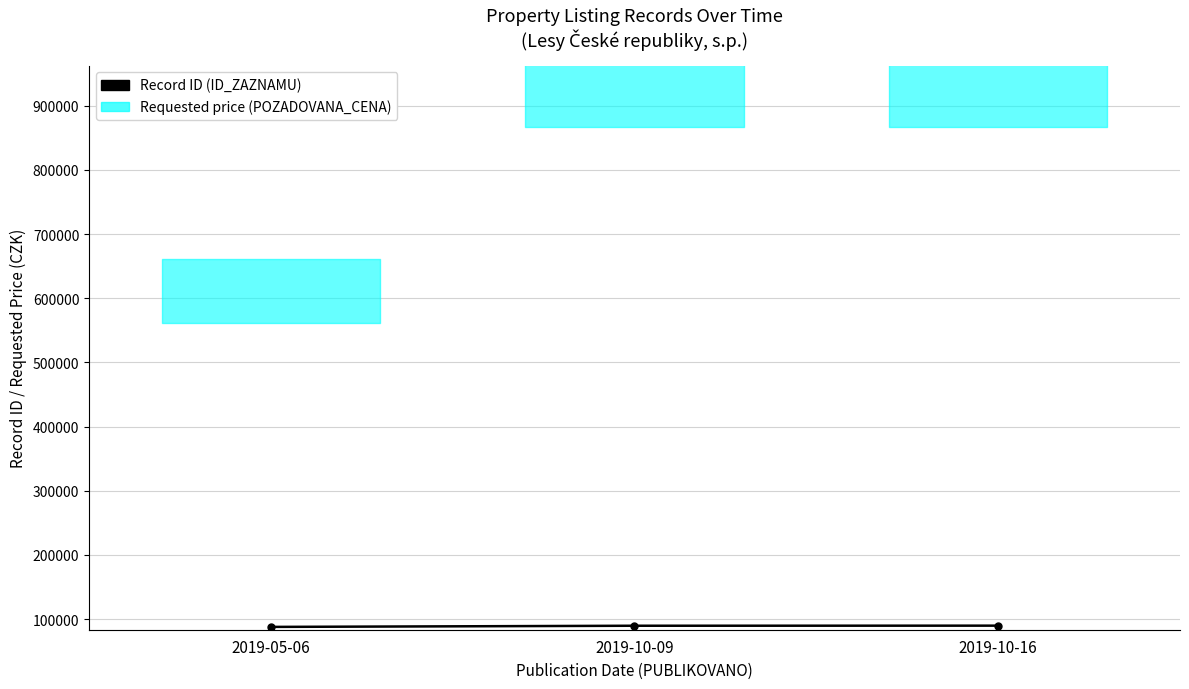

True or false: the data shows 89693 at 2019-10-16.

True